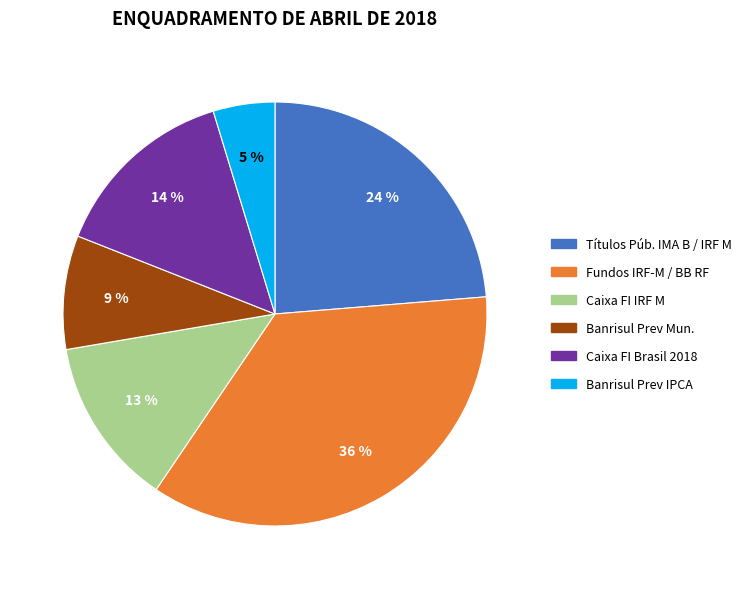

Is there a majority slice in this chart?

No